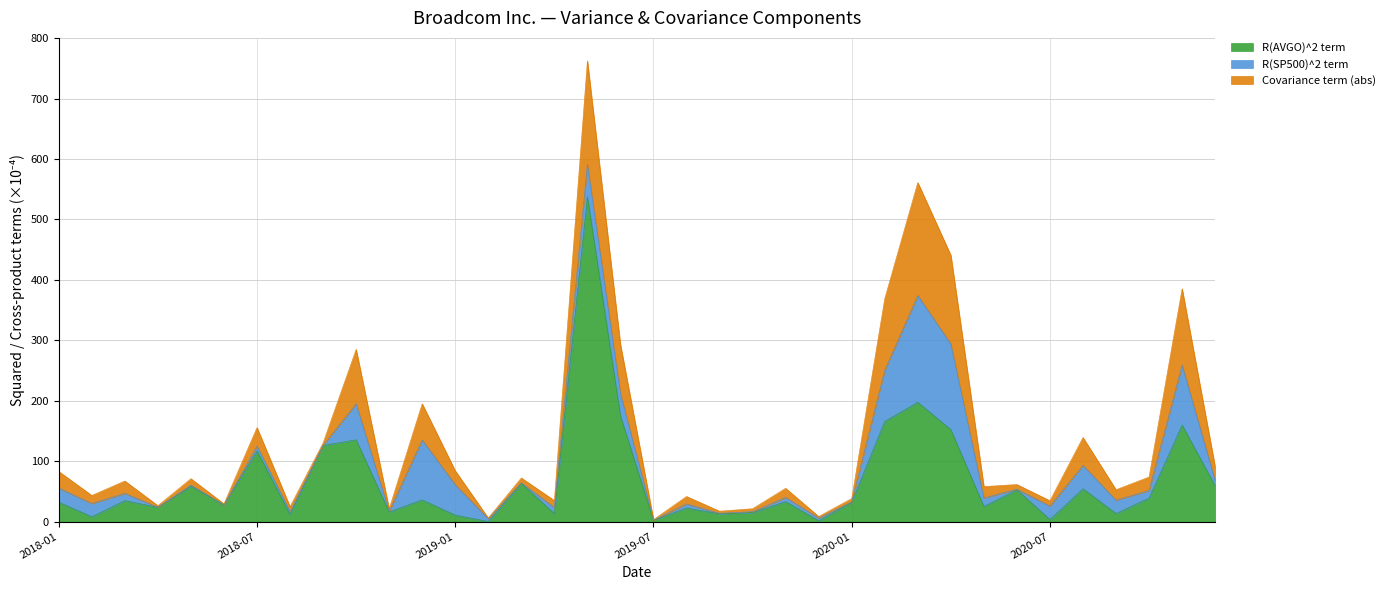

What is the value of the R(SP500)^2 term point at the 14th from the left?

4.8